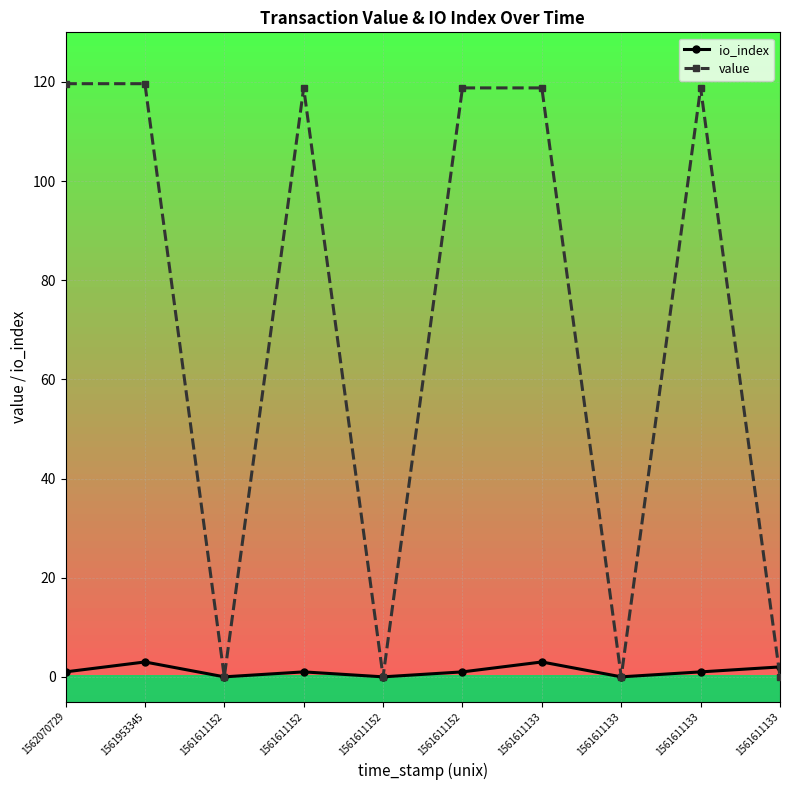

How many lines are shown in the chart?

2